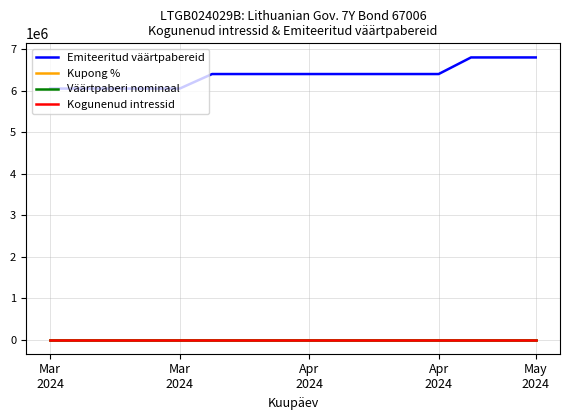

What is the lowest value of the Emiteeritud väärtpabereid series?

6050000.0